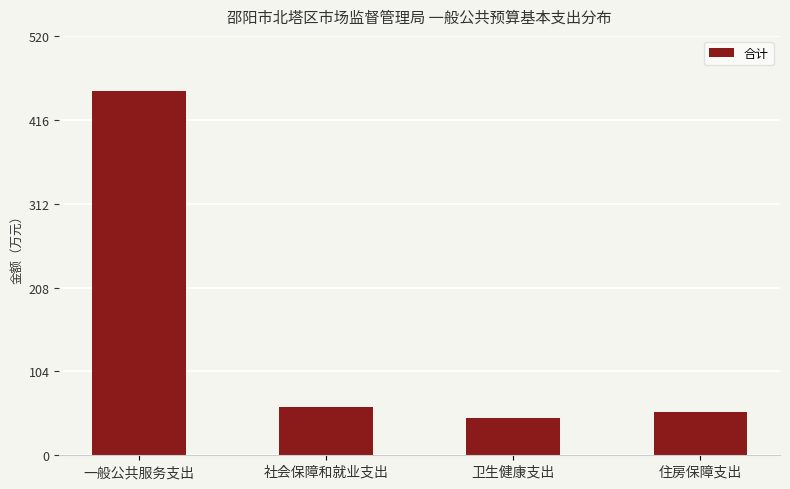

What value does the data have at 卫生健康支出?

46.4